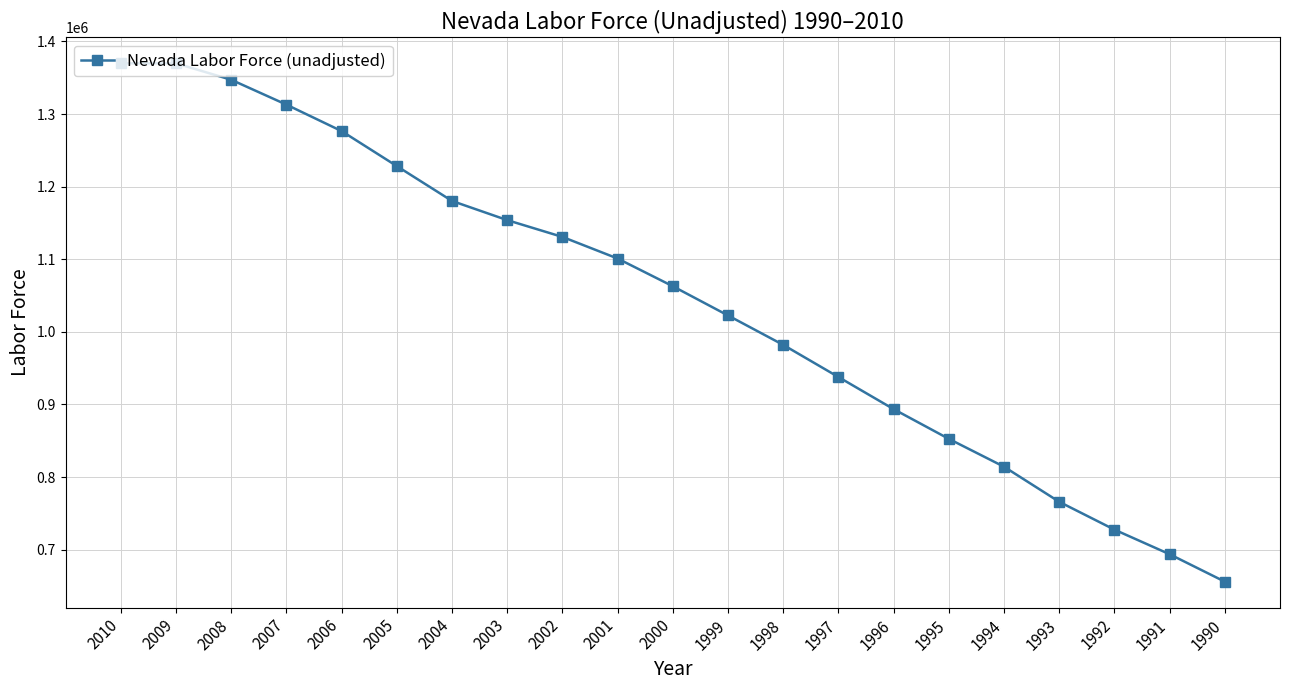

What is the value of the 19th point from the left?

727558